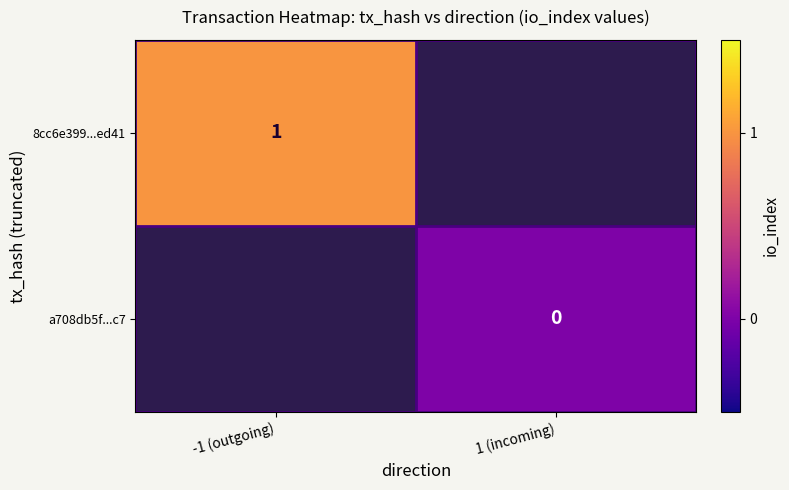

Rank the series at 1 (incoming) from highest to lowest value.

8cc6e399...ed41, a708db5f...c7